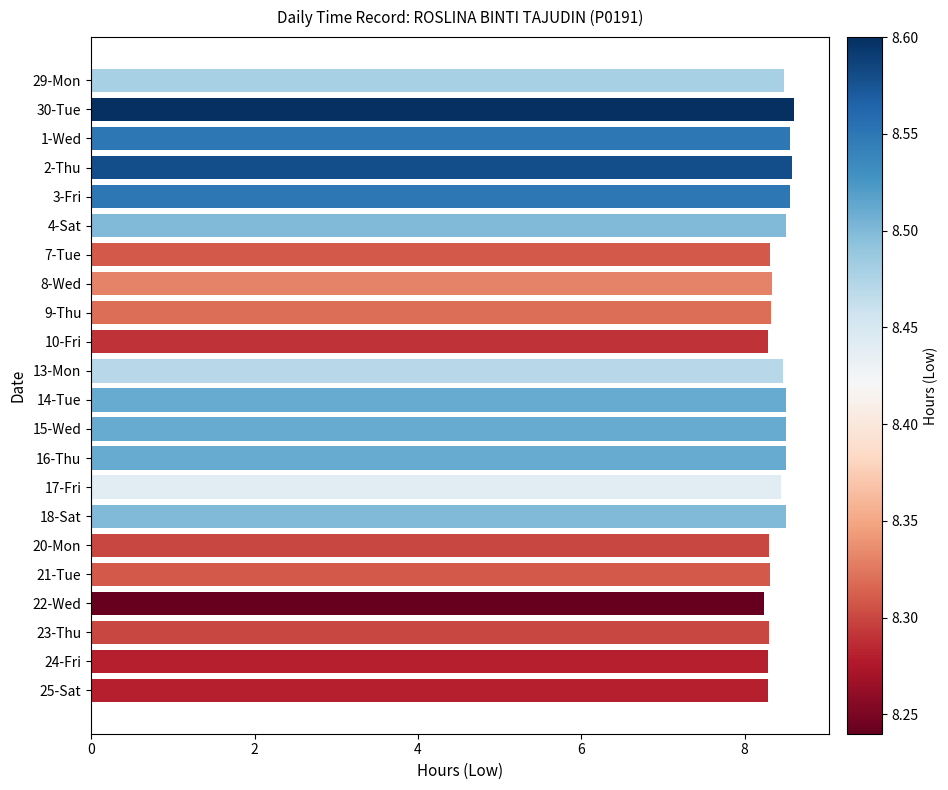

What is the greatest value displayed?

8.6